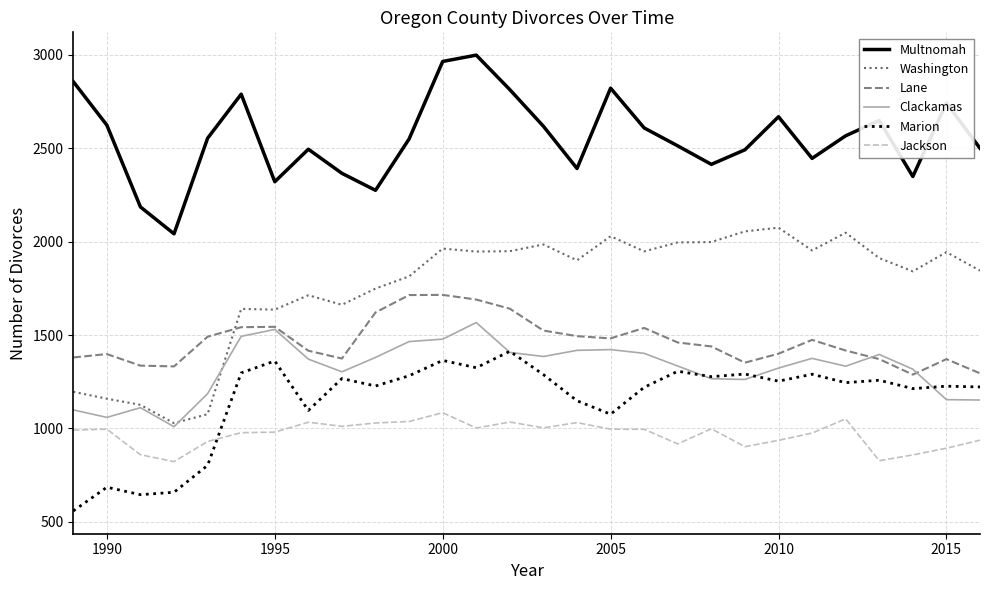

List the series in order of their peak value, lowest first.

Jackson, Marion, Clackamas, Lane, Washington, Multnomah